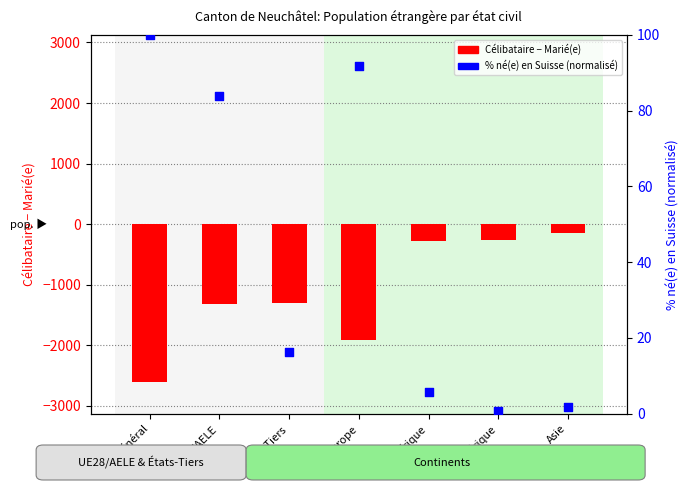

Which series has the largest Y range (max minus min)?

Célibataire - Marié(e)